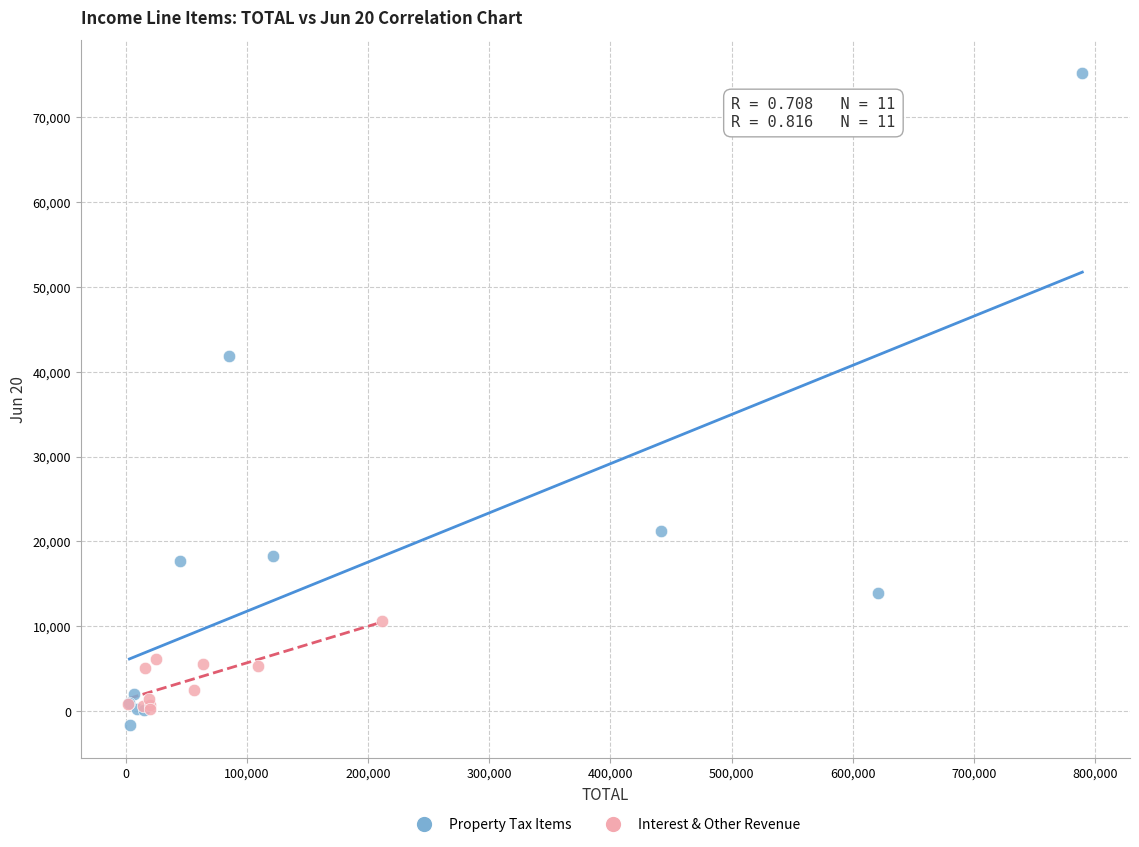

Which series contains the highest Y value?

Property Tax Items